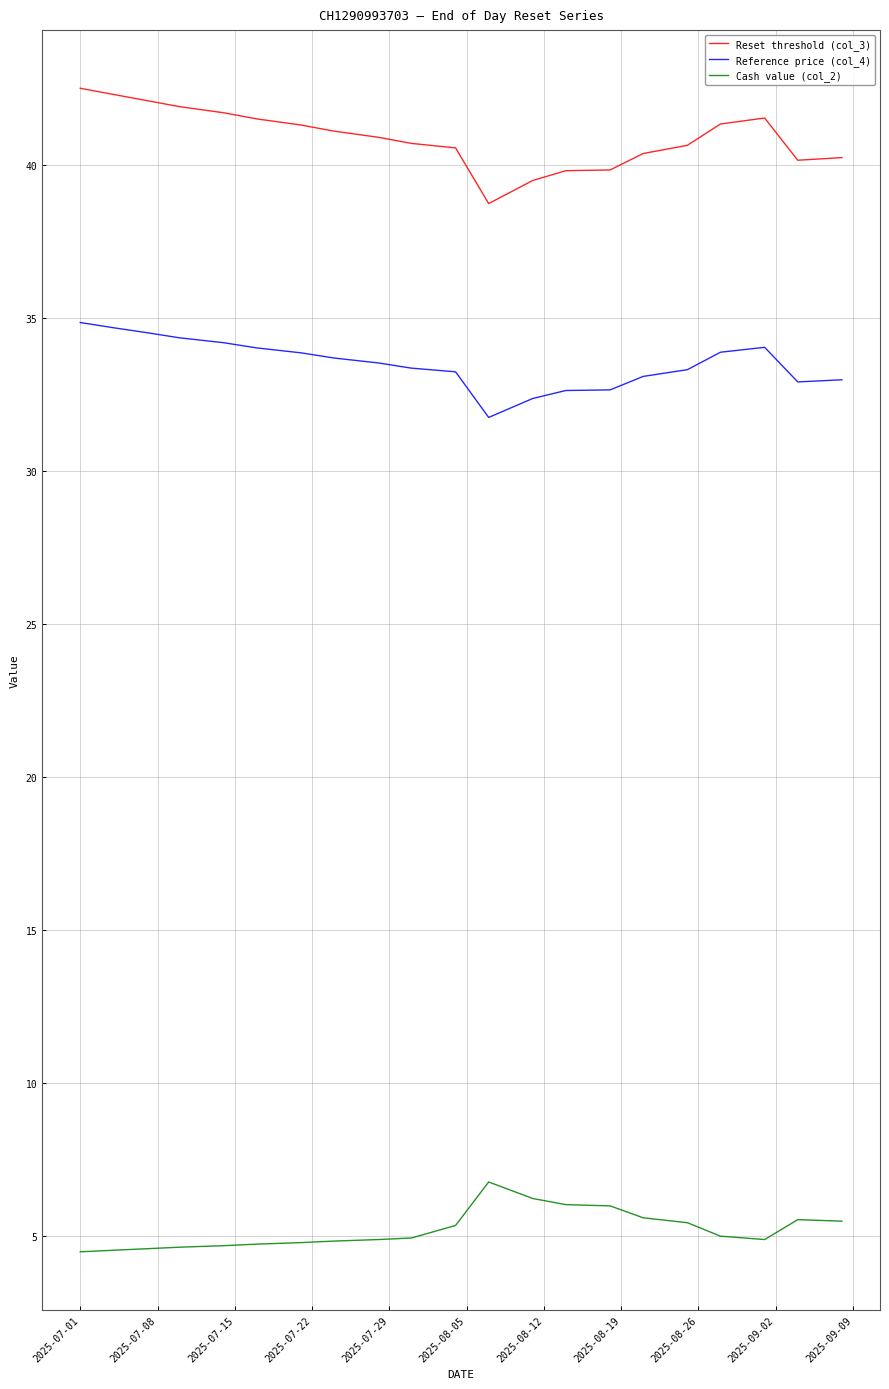

Which series has the largest total across all categories?

Reset threshold (col_3)